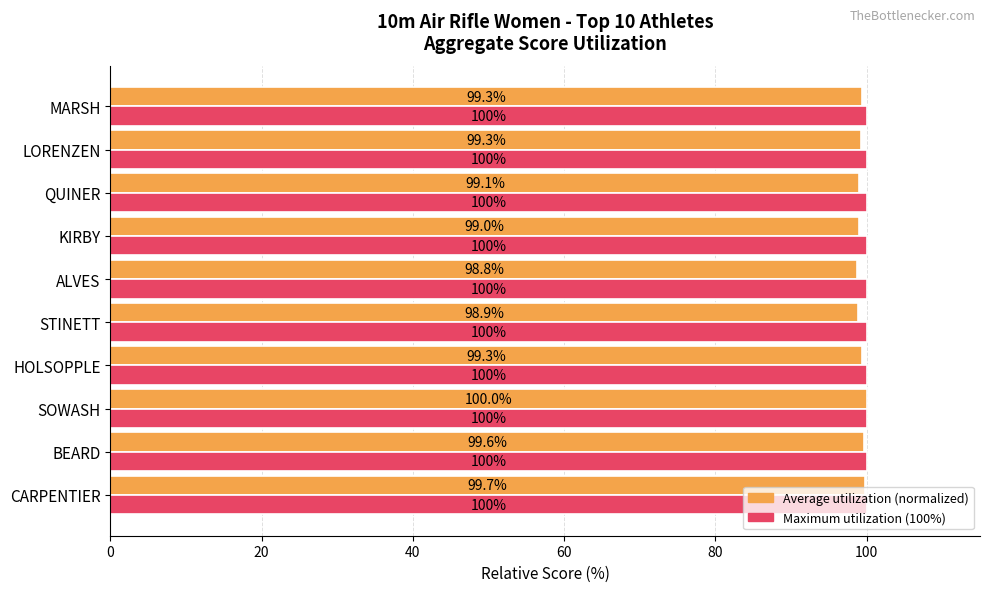

What is the maximum value shown in the chart?

100.0